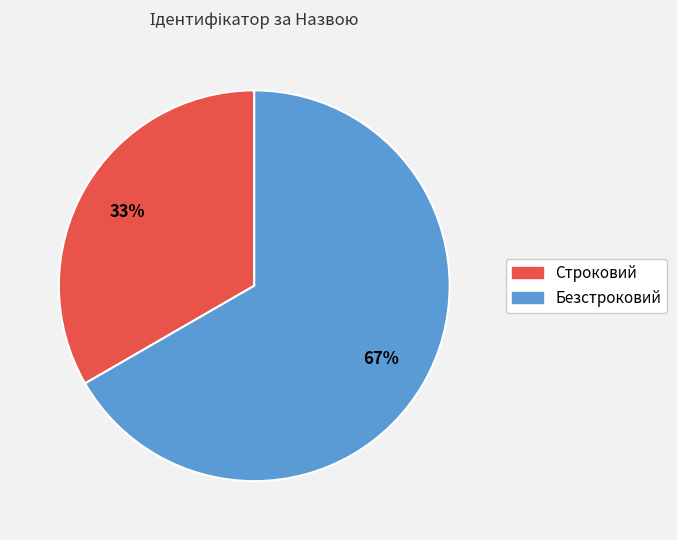

Which has a higher value, Безстроковий or Строковий?

Безстроковий